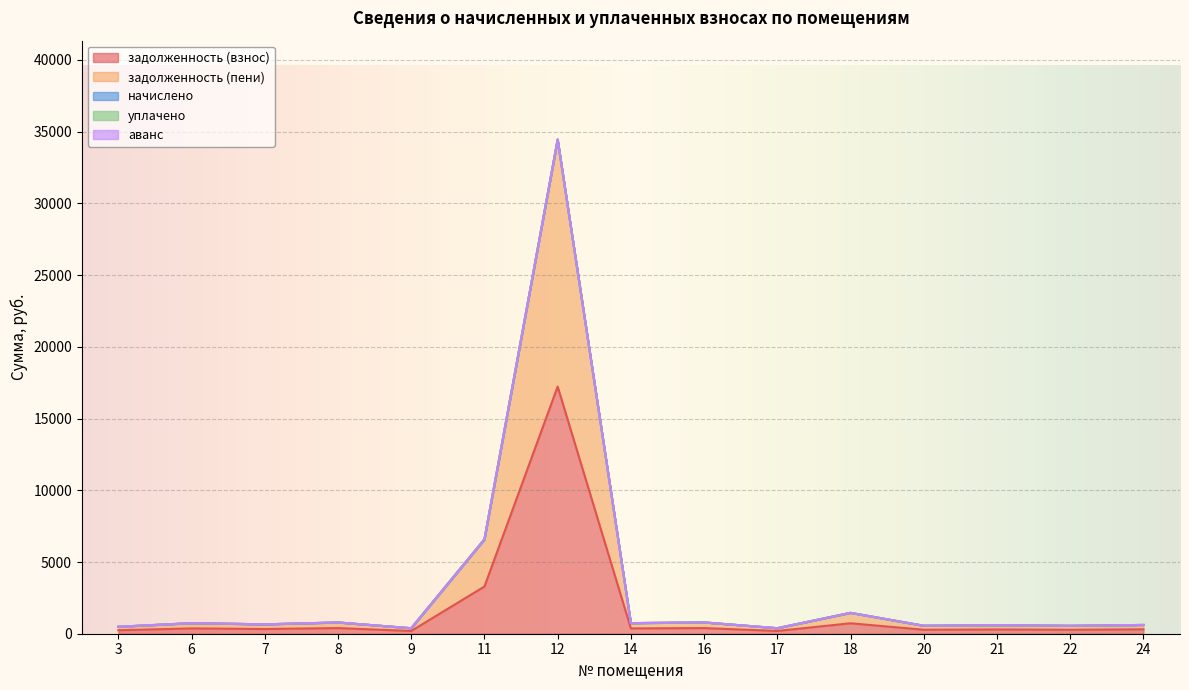

Between 8 and 24, which series saw the biggest shift?

задолженность (взнос)